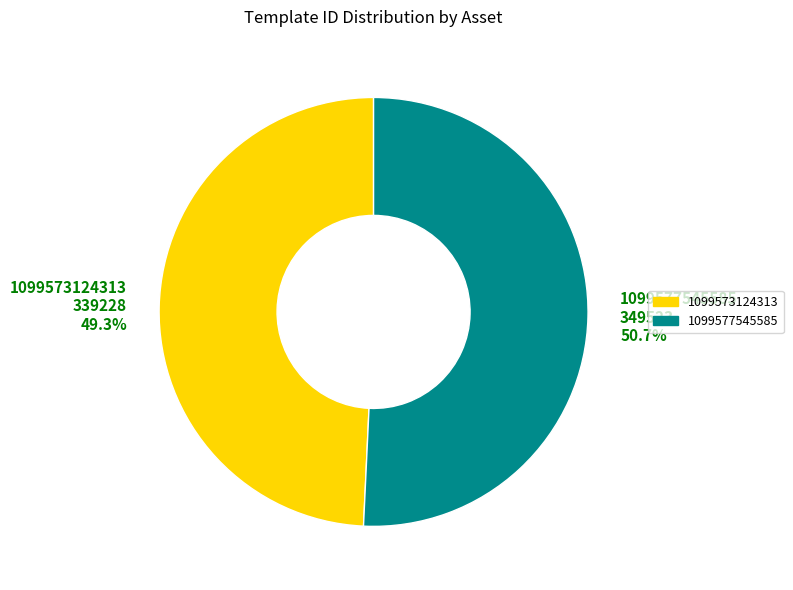

What percentage do 1099577545585 and 1099573124313 together represent?

100.0%